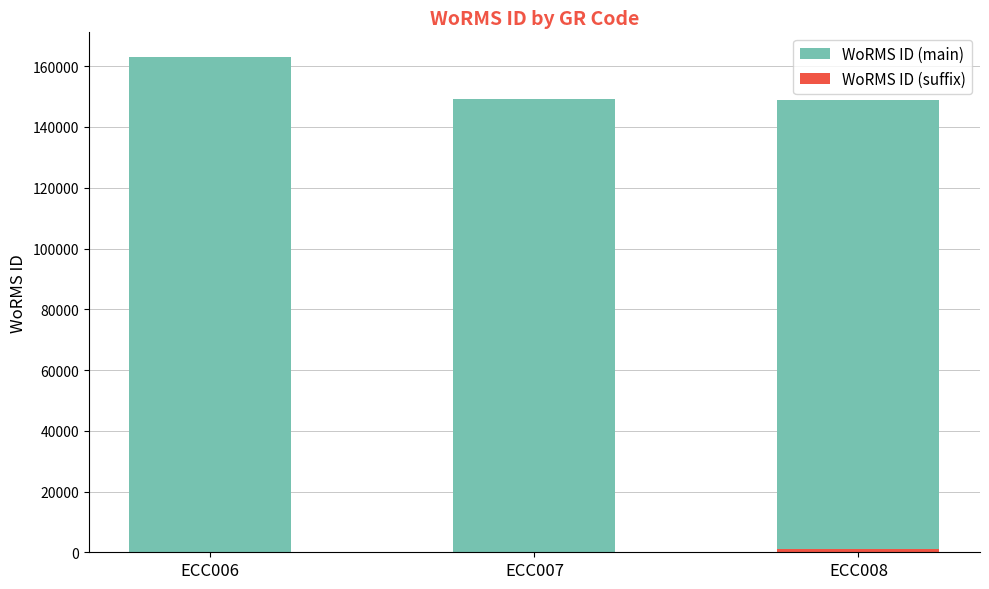

At which category is the sum across all series the highest?

ECC006